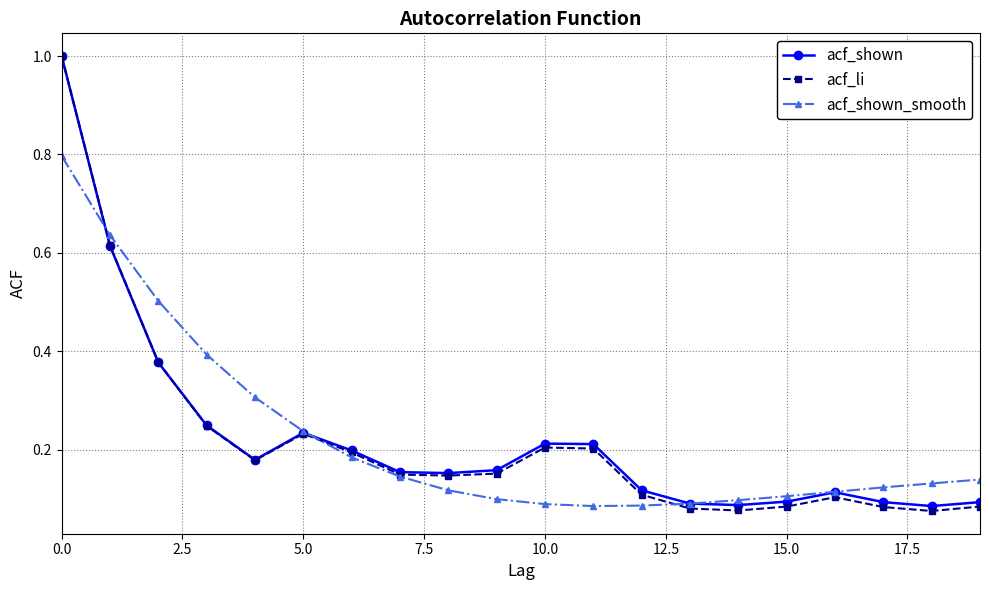

What are all the series names shown in the legend?

acf_shown, acf_li, acf_shown_smooth